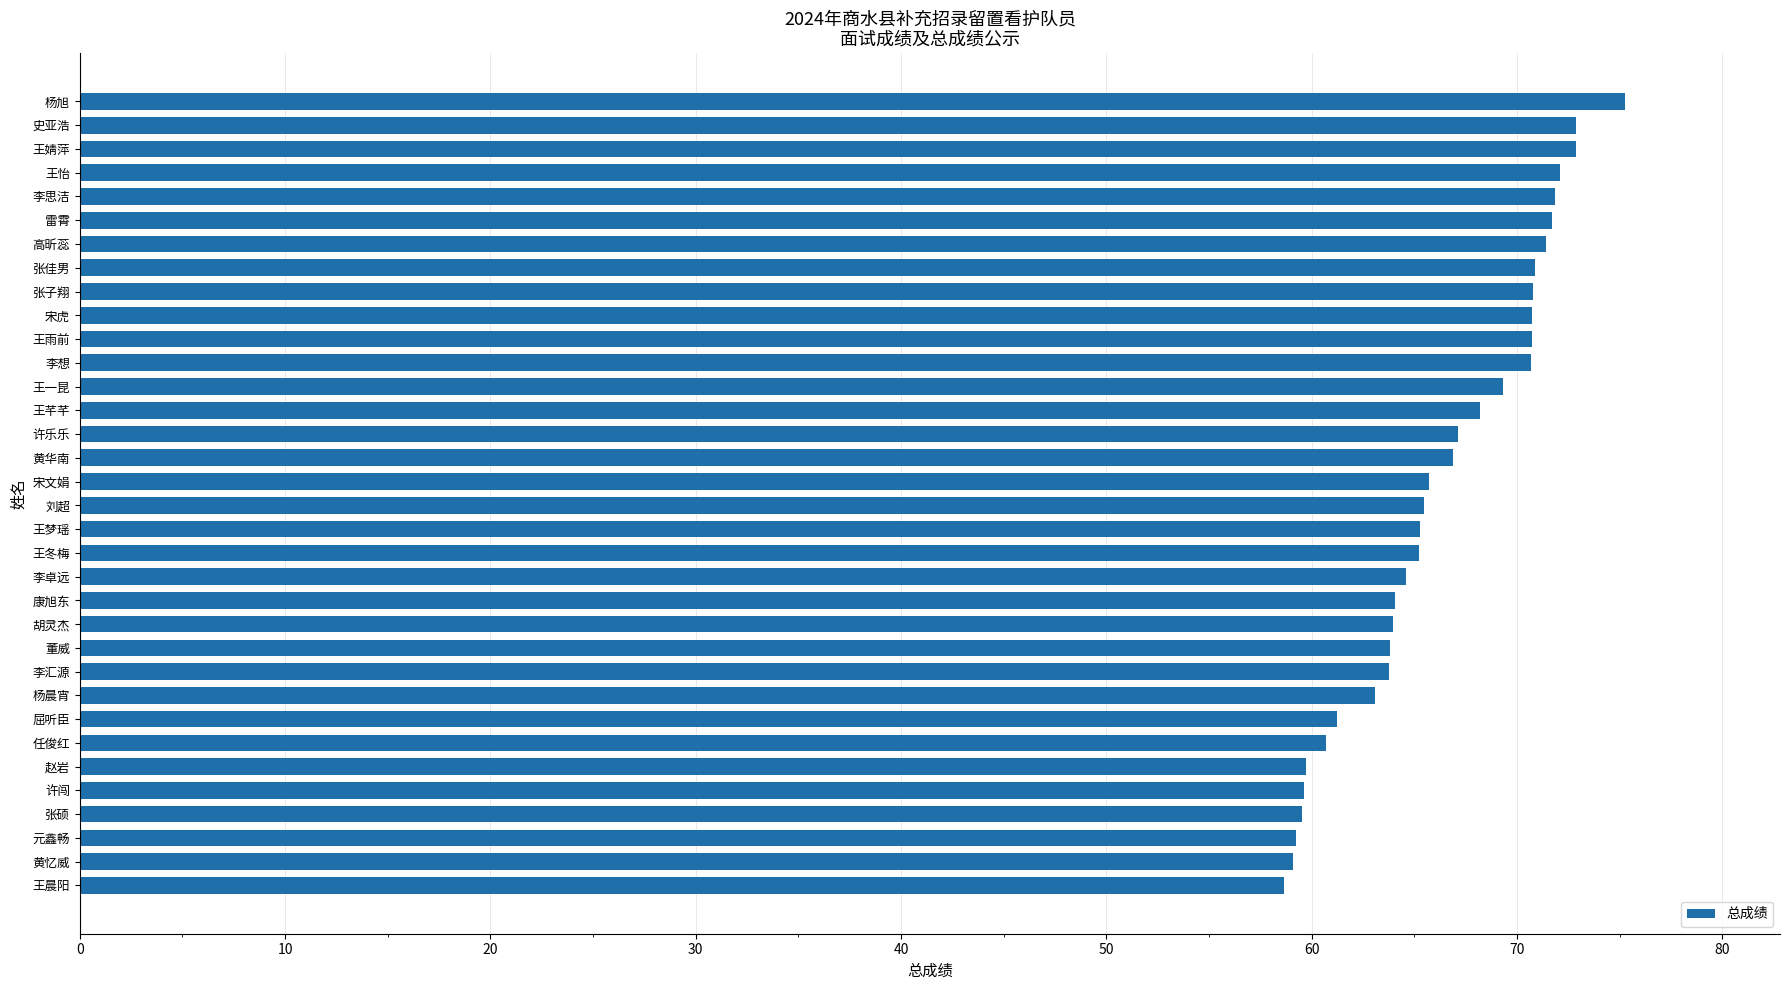

Count the number of data series in this chart.

1